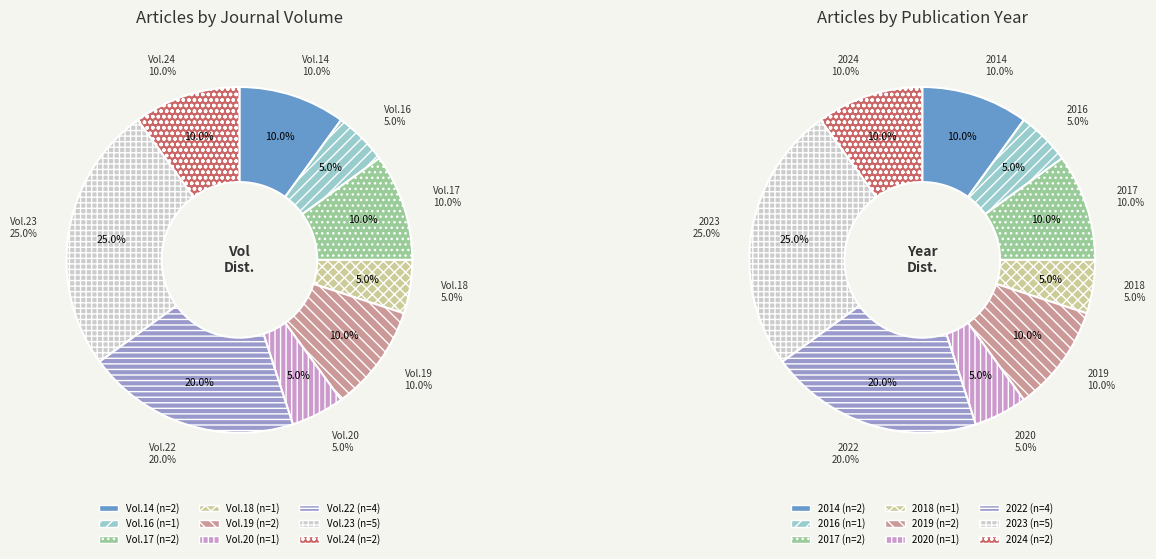

True or false: 22 accounts for 10% of the total.

False